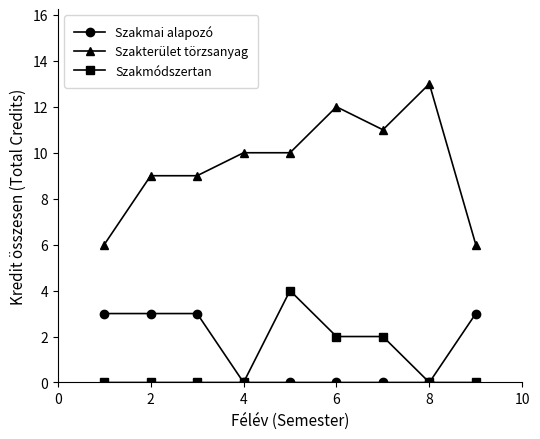

Count the number of data series in this chart.

3